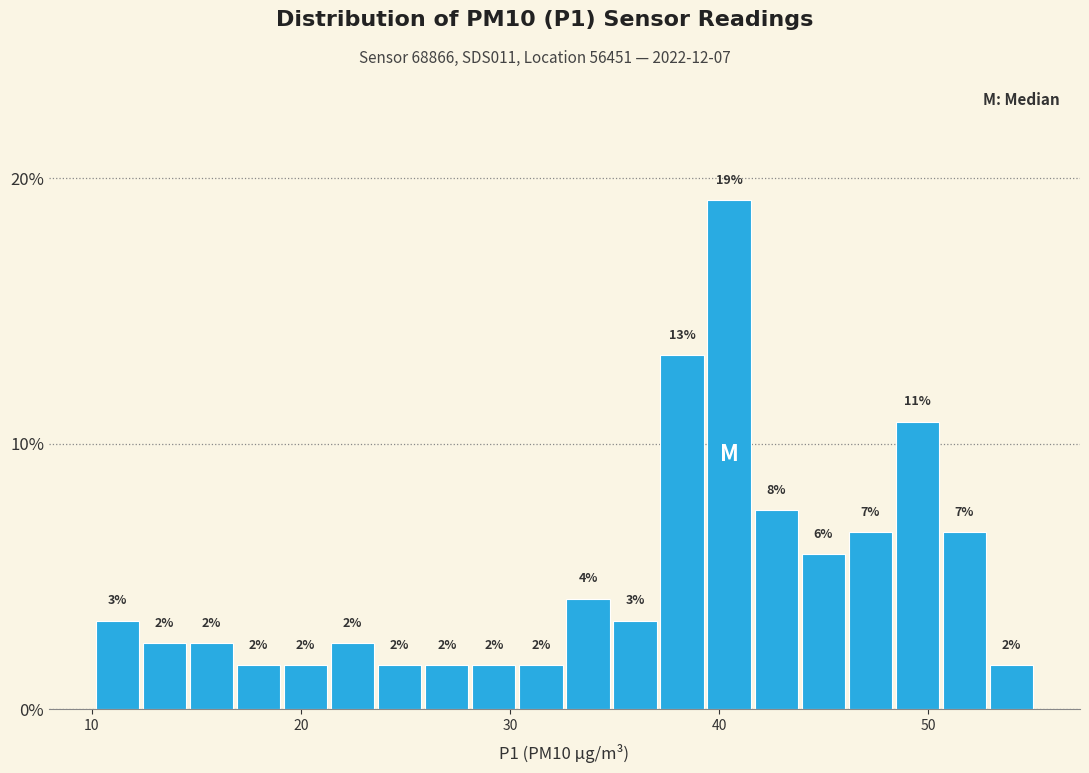

Around what value on the x-axis is the tallest bar? Give the approximate position of its centre, as read against the axis.

40